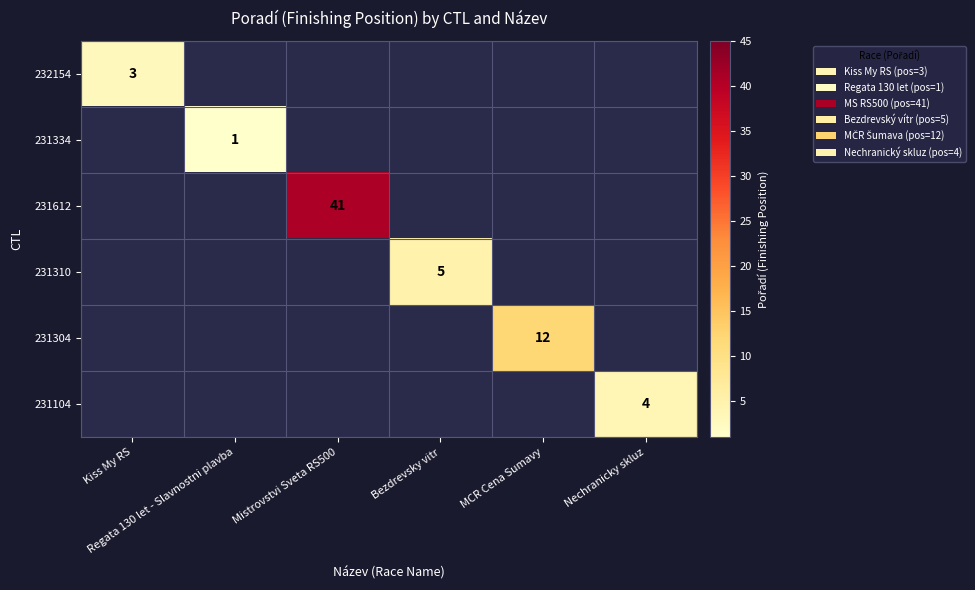

What is the maximum value shown in the chart?

41